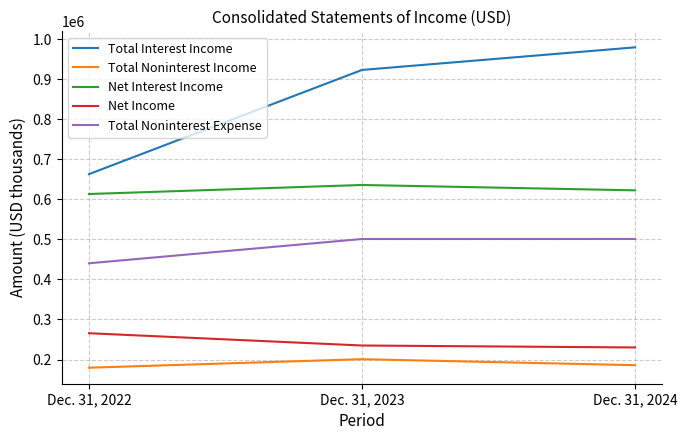

List the labels in order of Net Interest Income value, smallest first.

Dec. 31, 2022, Dec. 31, 2024, Dec. 31, 2023